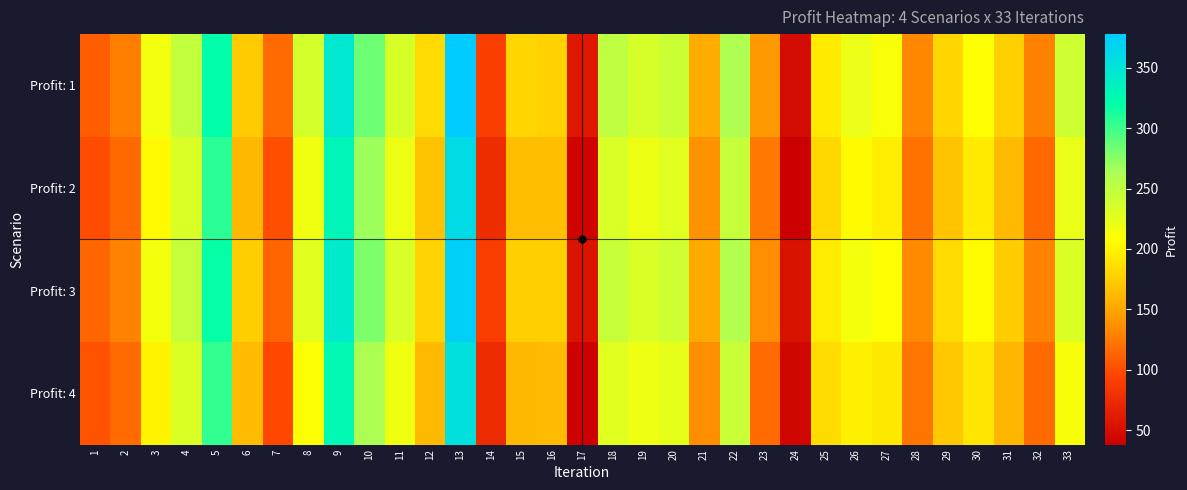

Reading left to right, what are all the values shown in this chart?

Profit: 1: 1=109.6	2=128.2	3=217.1	4=248.4	5=321.6	6=172.9	7=116.4	8=236.0	9=345.6	10=284.7	11=235.4	12=183.9	13=377.9	14=90.1	15=180.4	16=178.1	17=58.4	18=250.8	19=234.9	20=243.7	21=153.3	22=262.3	23=142.5	24=47.6	25=193.4	26=221.8	27=212.3	28=132.8	29=180.3	30=209.3	31=176.6	32=128.6	33=240.0
Profit: 2: 1=99.5	2=115.9	3=202.7	4=234.3	5=306.6	6=161.4	7=100.7	8=217.6	9=330.2	10=267.9	11=220.7	12=167.2	13=360.6	14=75.8	15=164.4	16=164.2	17=43.0	18=234.2	19=220.9	20=227.9	21=138.4	22=247.2	23=124.5	24=38.0	25=181.8	26=204.1	27=196.4	28=120.6	29=168.8	30=194.2	31=162.0	32=116.0	33=221.4
Profit: 3: 1=114.4	2=129.8	3=215.5	4=247.2	5=319.2	6=175.6	7=112.8	8=228.3	9=342.5	10=279.5	11=233.3	12=178.8	13=371.9	14=88.7	15=176.4	16=177.2	17=55.3	18=245.8	19=233.9	20=240.1	21=151.0	22=259.6	23=135.5	24=53.2	25=196.0	26=215.3	27=208.5	28=134.6	29=183.0	30=206.6	31=174.7	32=129.8	33=232.1
Profit: 4: 1=104.2	2=117.5	3=201.1	4=233.1	5=304.2	6=164.0	7=97.1	8=209.9	9=327.0	10=262.6	11=218.6	12=162.1	13=354.5	14=74.5	15=160.4	16=163.2	17=40.0	18=229.2	19=219.8	20=224.3	21=136.1	22=244.4	23=117.4	24=43.5	25=184.4	26=197.7	27=192.6	28=122.4	29=171.5	30=191.4	31=160.1	32=117.2	33=213.6